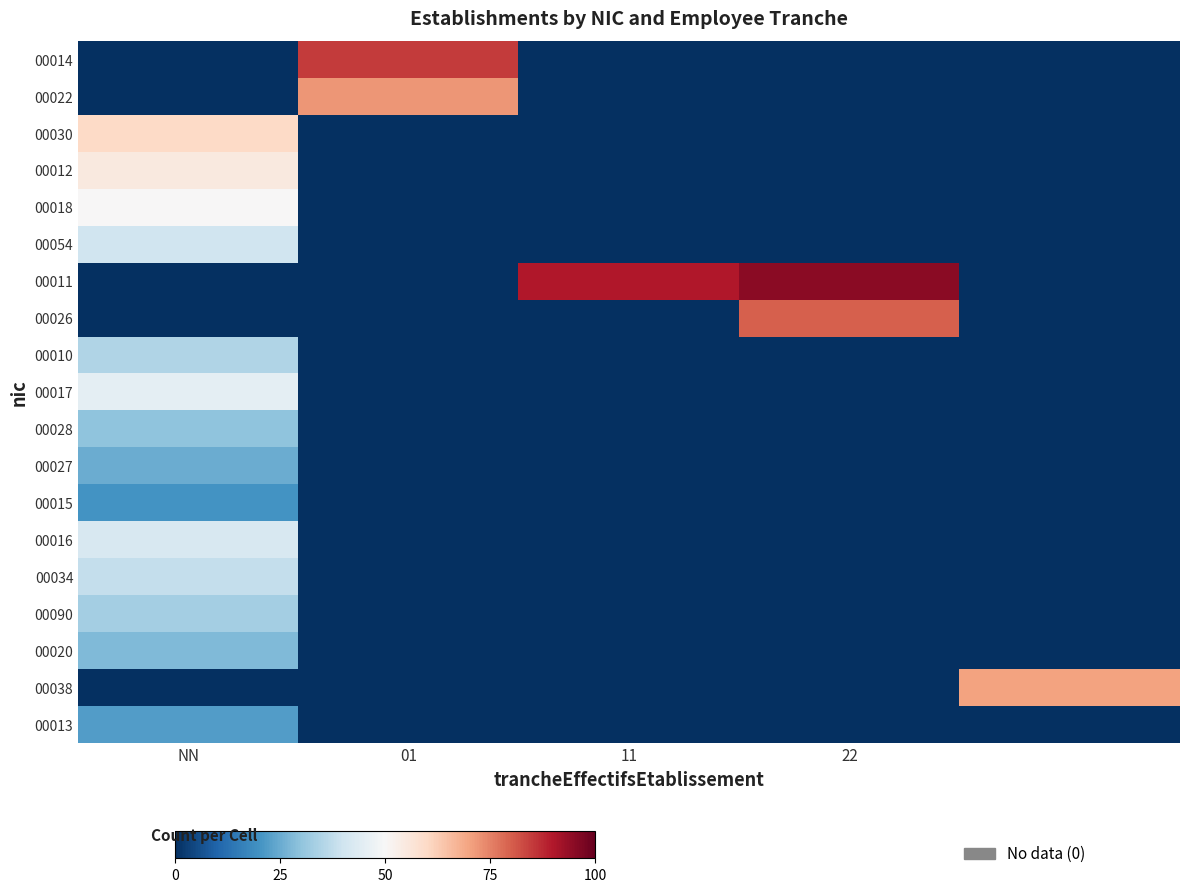

How many data points does each series have?

5